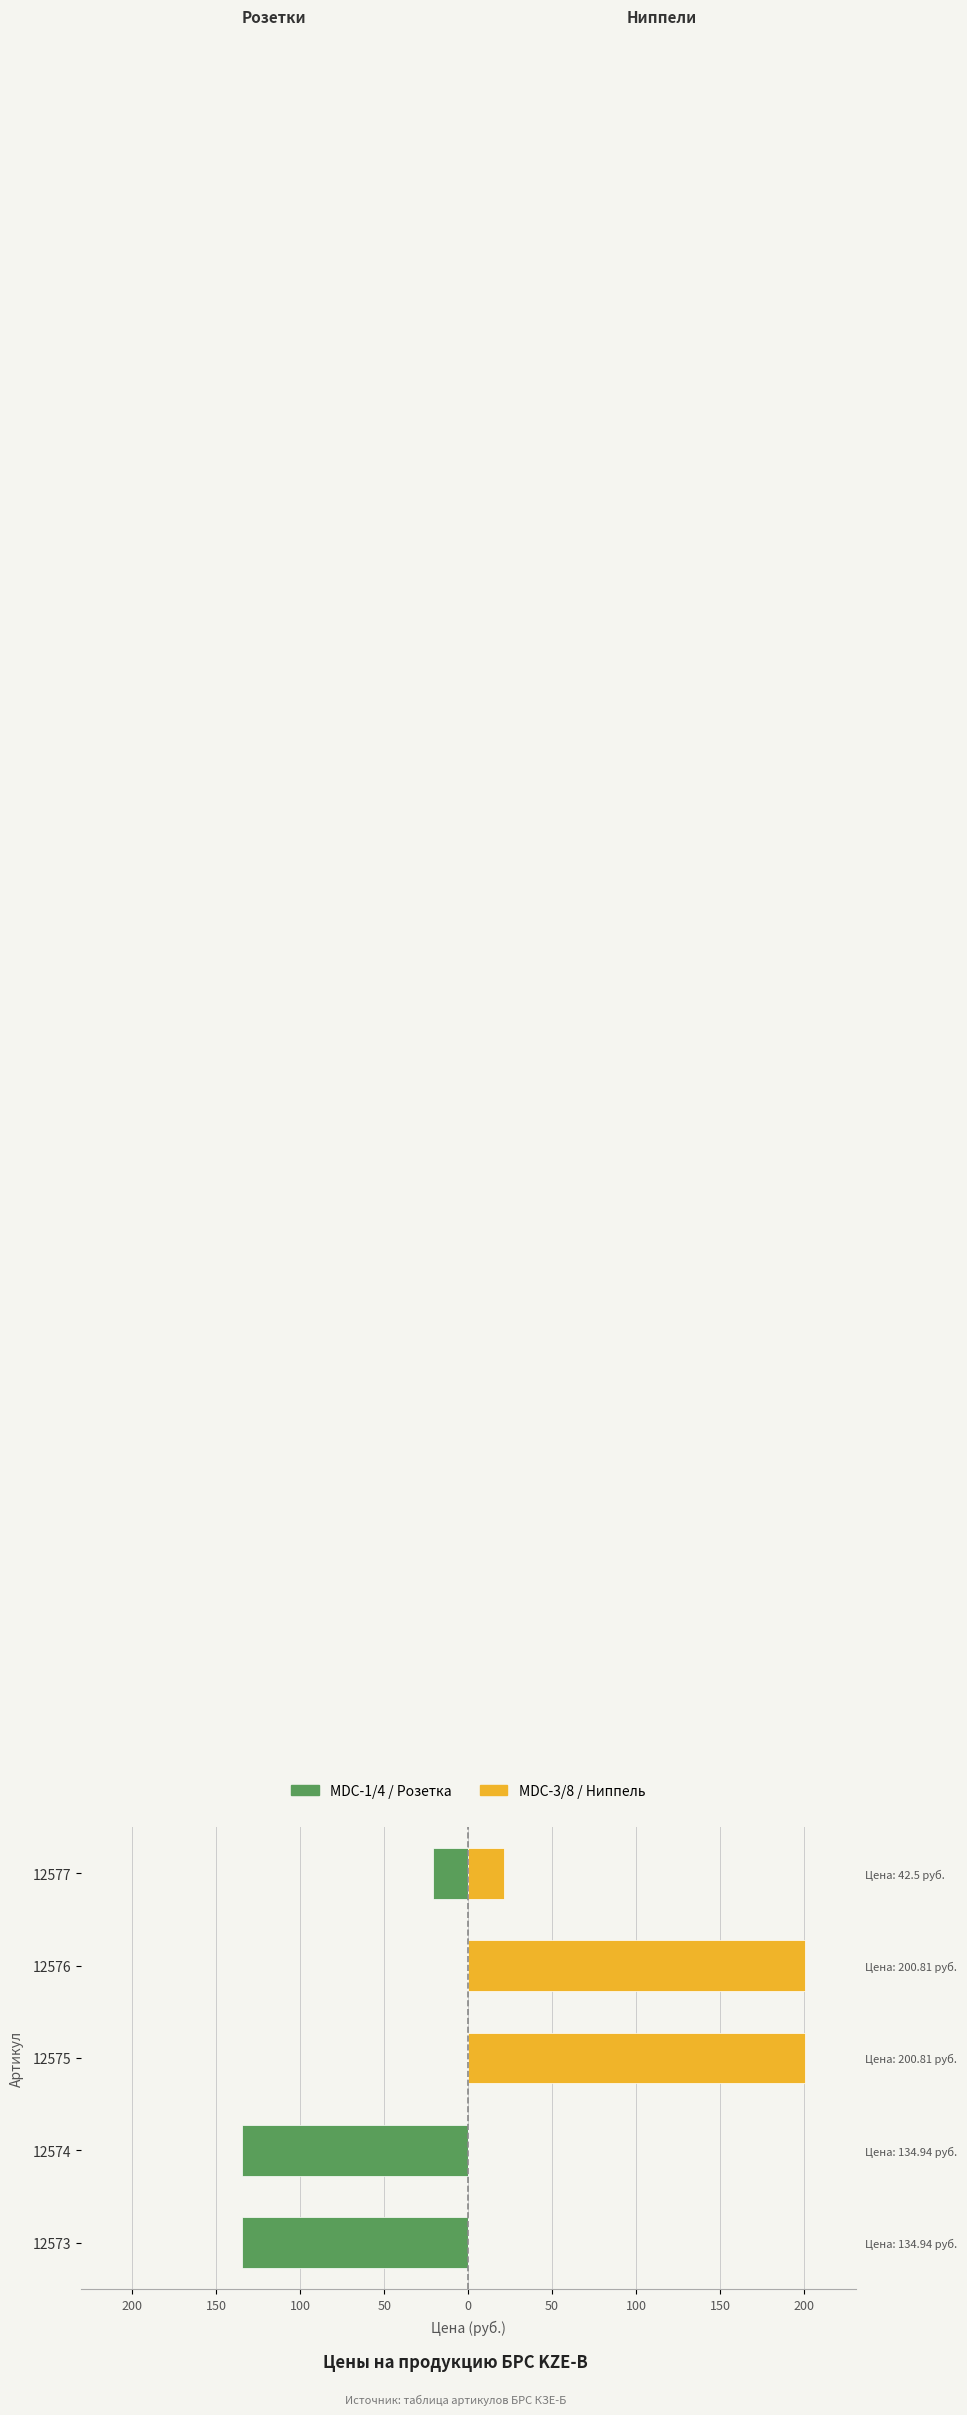

How many data points does each series have?

5